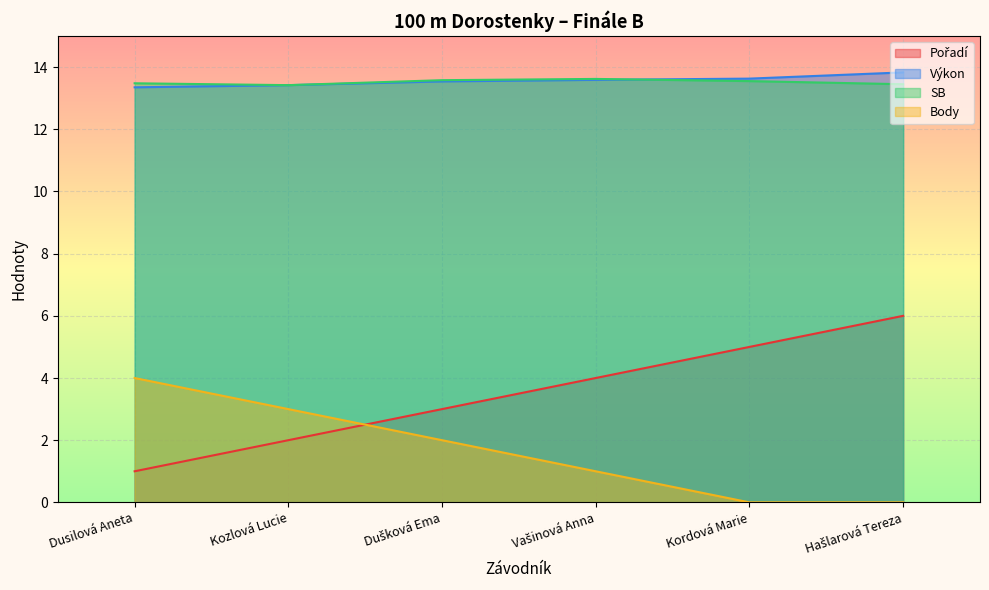

Between Dusilová Aneta and Kordová Marie, which series saw the biggest shift?

Pořadí